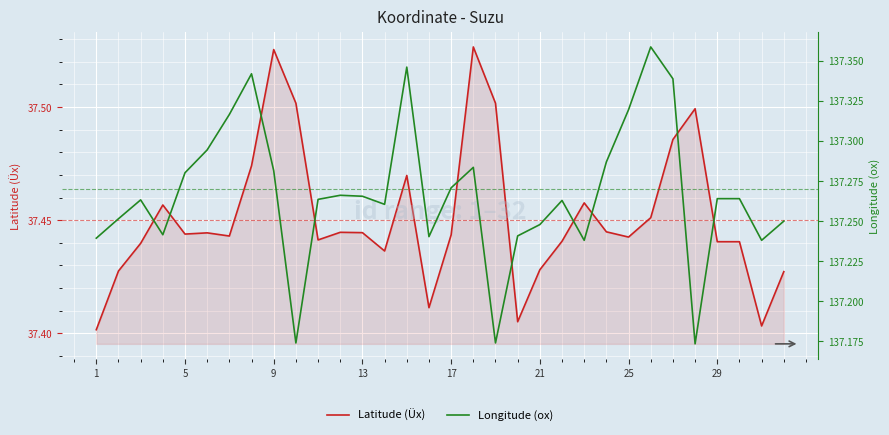

Is it true that Latitude (Üx) equals 55.2 at 22?

False